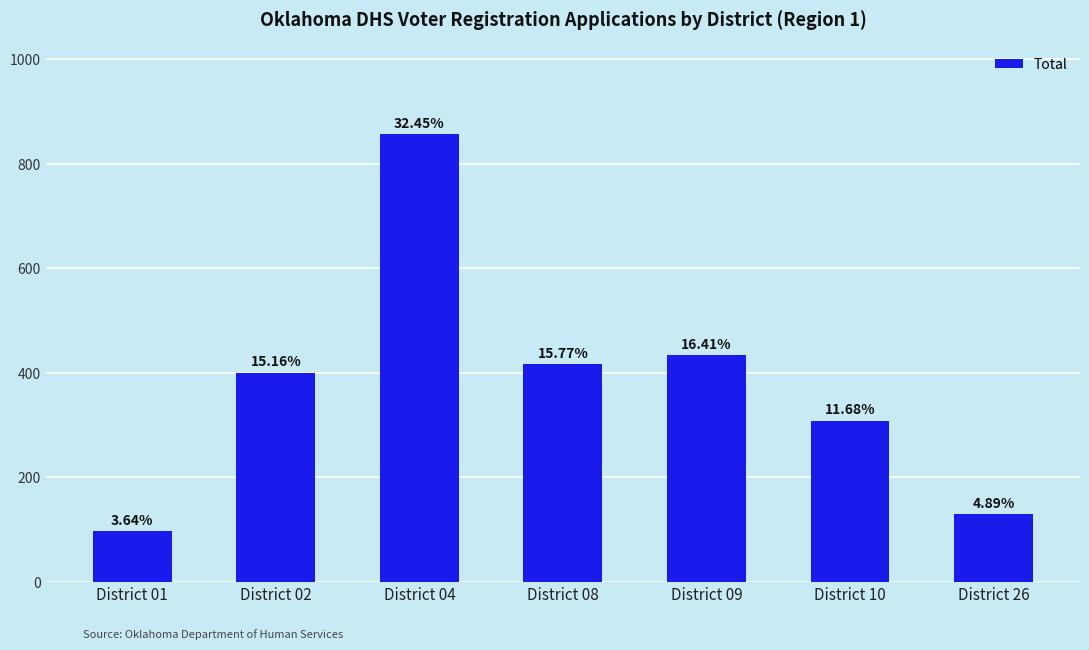

Does the chart contain any negative values?

No